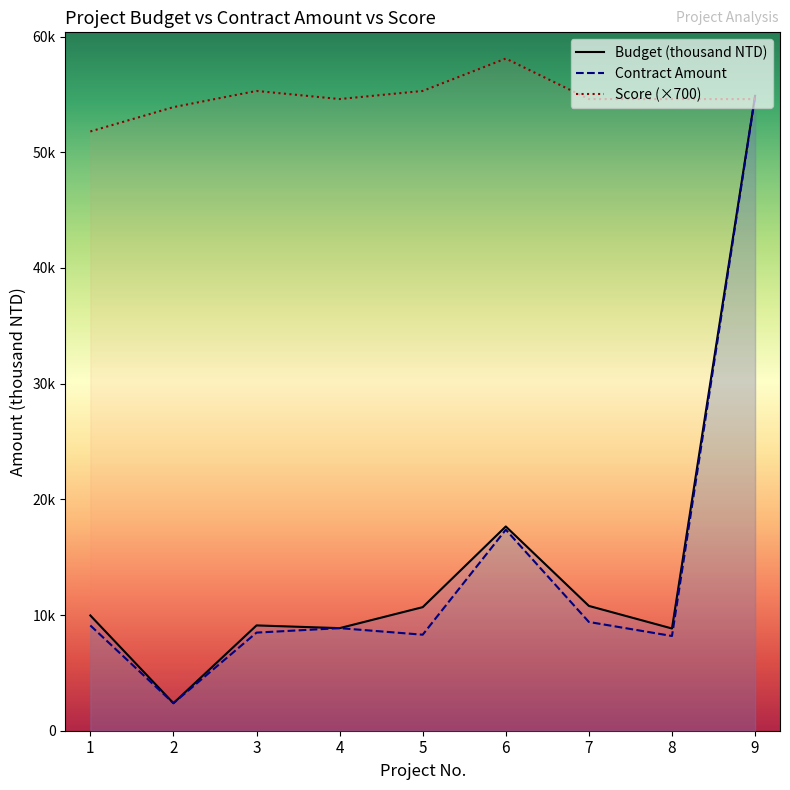

Does the chart have visible grid lines?

No